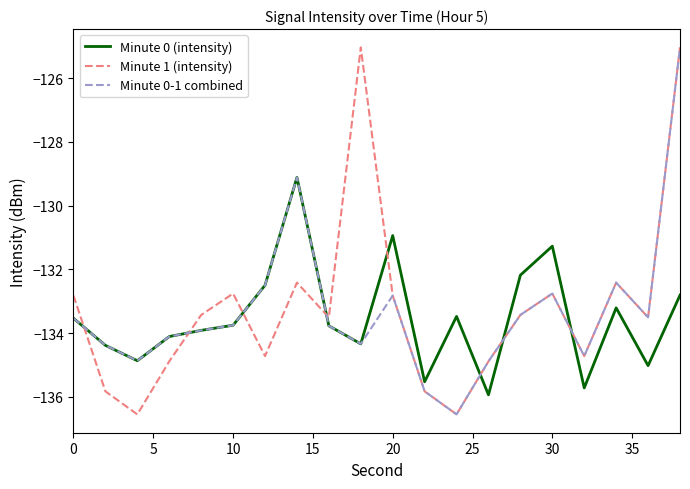

What is the maximum value for Minute 0-1 combined?

-125.0